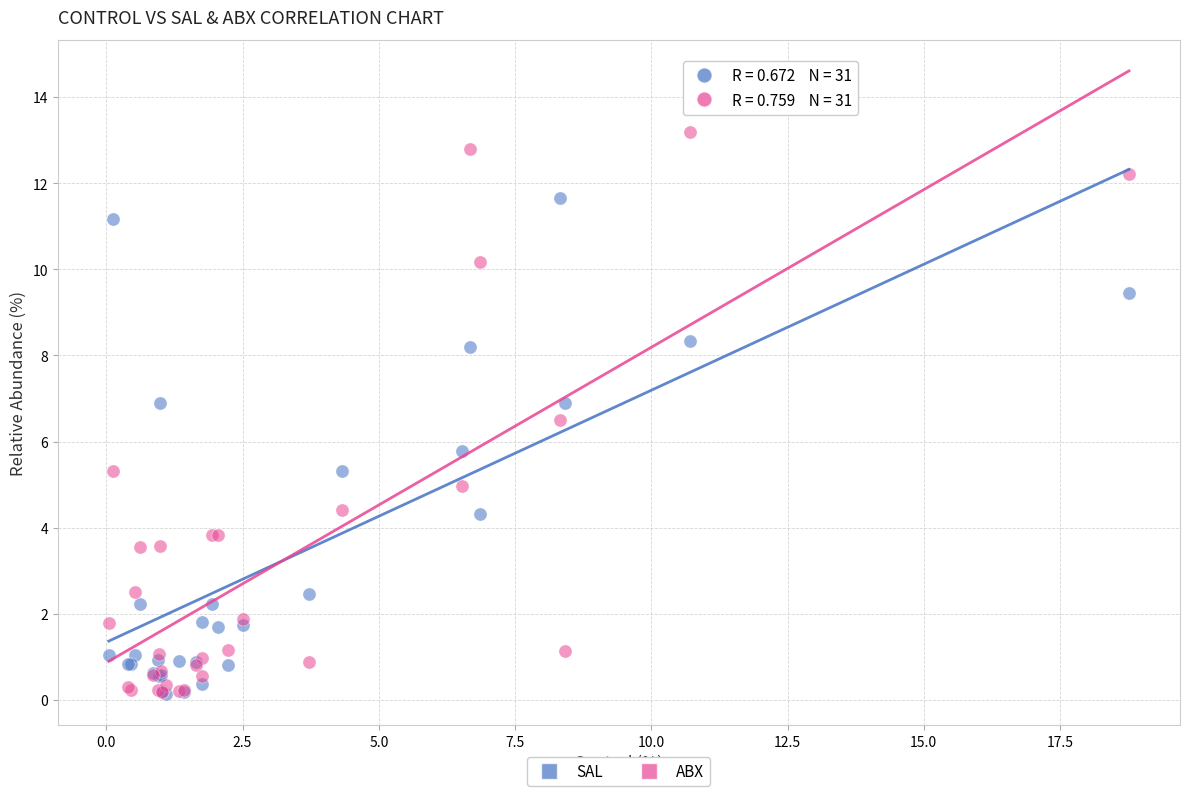

Across all series, what Y value is closest to 6?

5.8